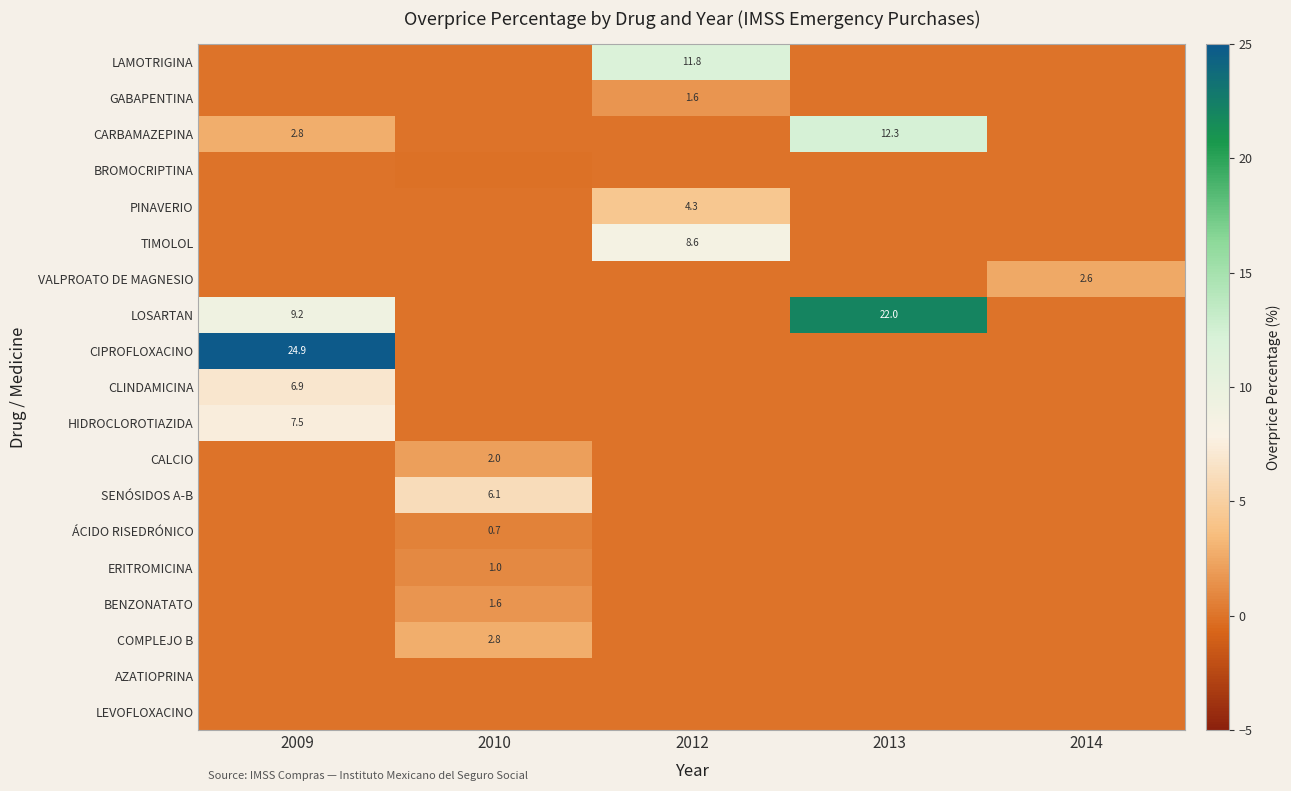

What is the difference between the maximum and second lowest values in the CARBAMAZEPINA series?

12.3